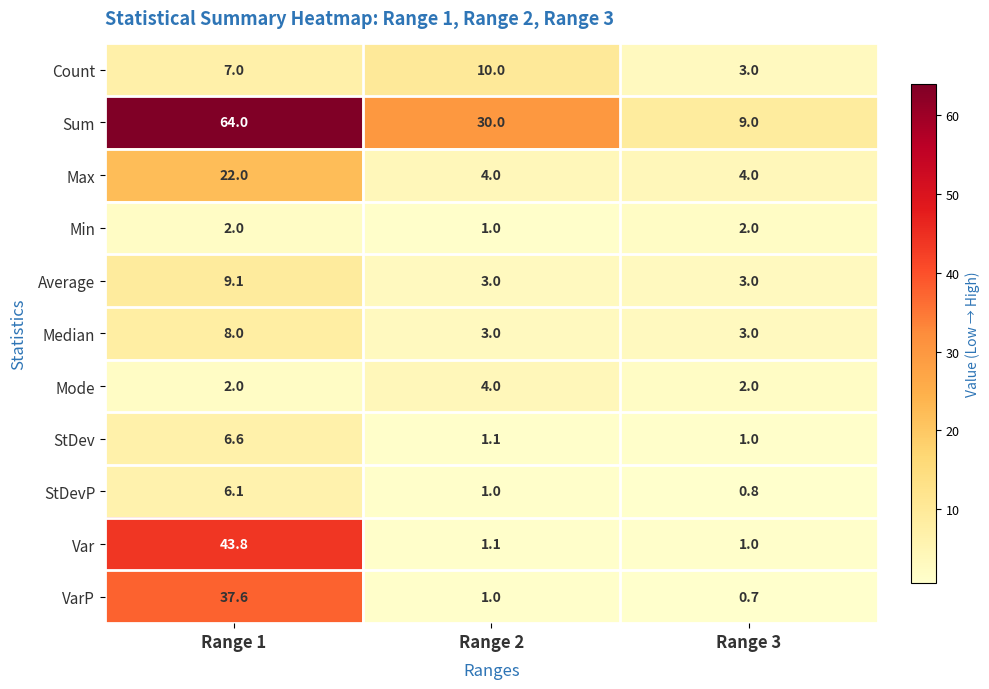

What is the difference between the maximum and minimum values in the StDevP series?

5.3